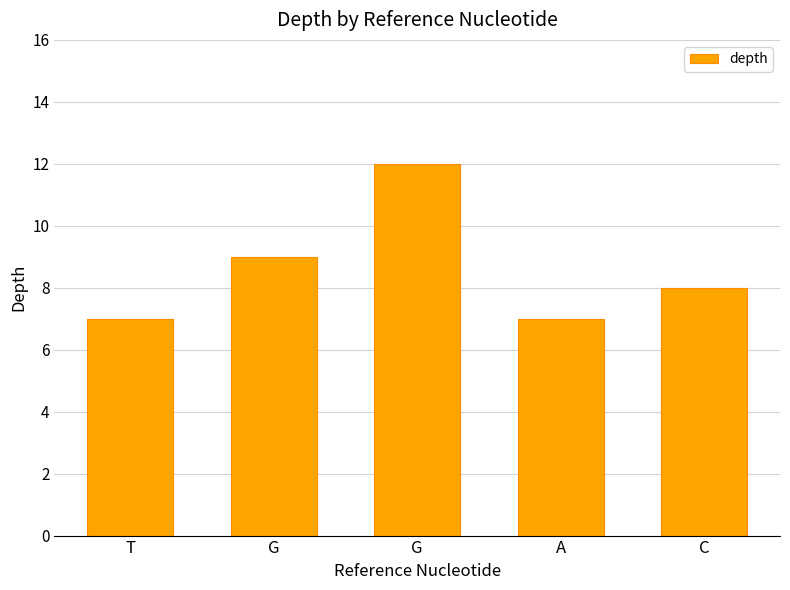

Rank the categories by value from lowest to highest.

T, A, C, G, G